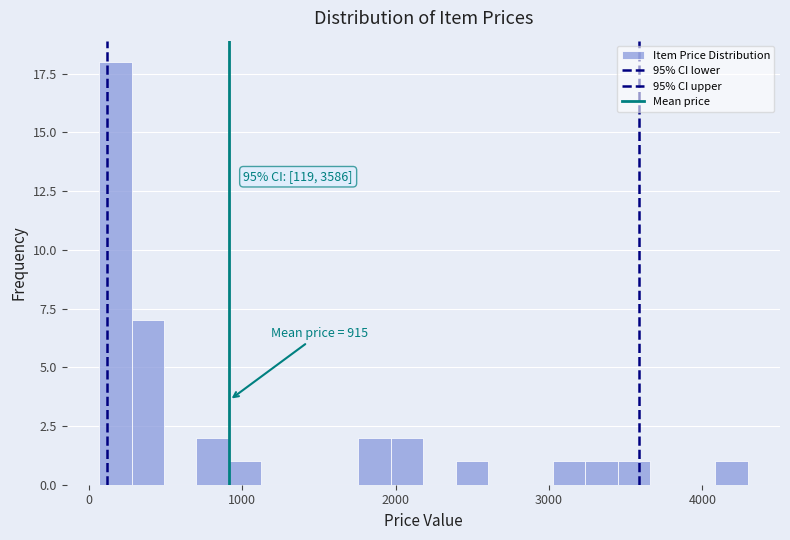

Read against the x-axis, roughly where is the centre of the tallest bar?

200